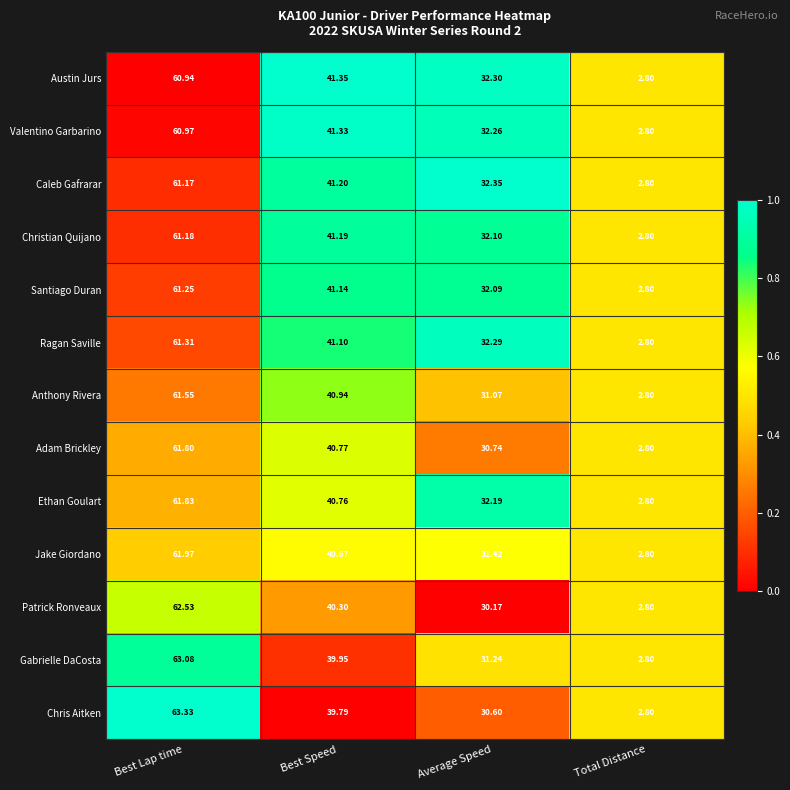

At which label is Austin Jurs closest to 31?

Average Speed